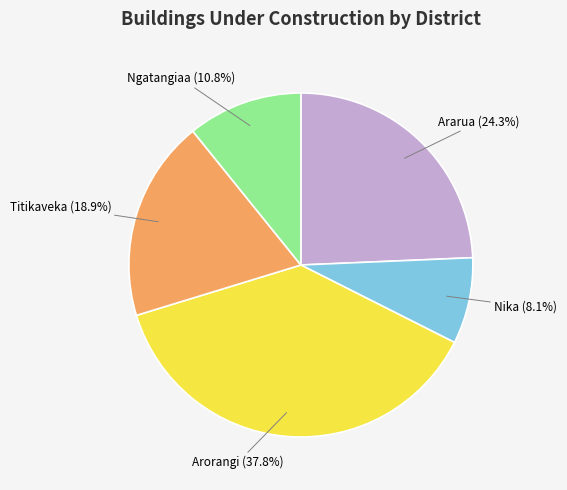

Rank the categories by value from highest to lowest.

Arorangi, Ararua, Titikaveka, Ngatangiaa, Nika